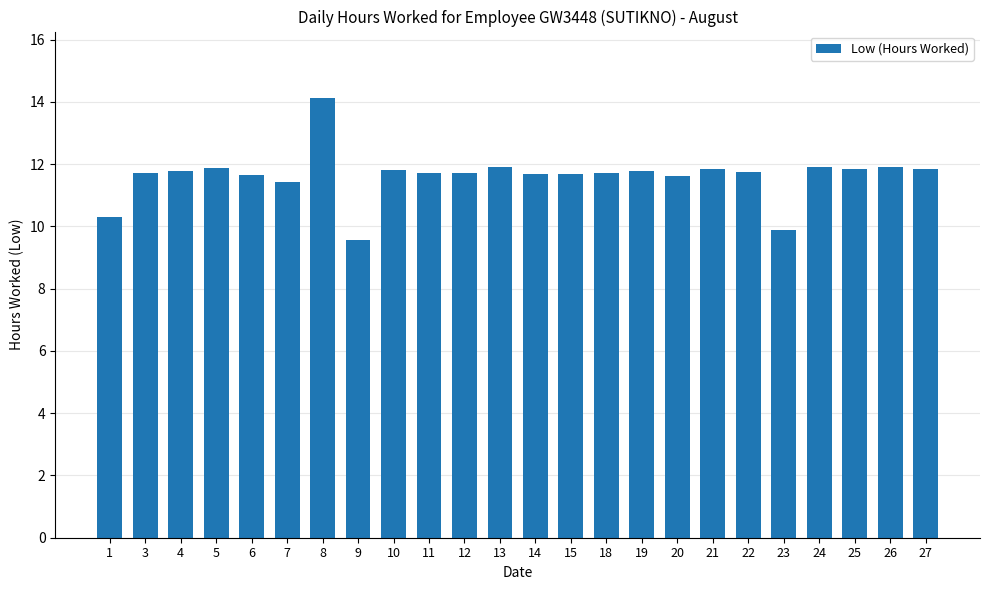

Which label corresponds to the largest value in the chart?

8